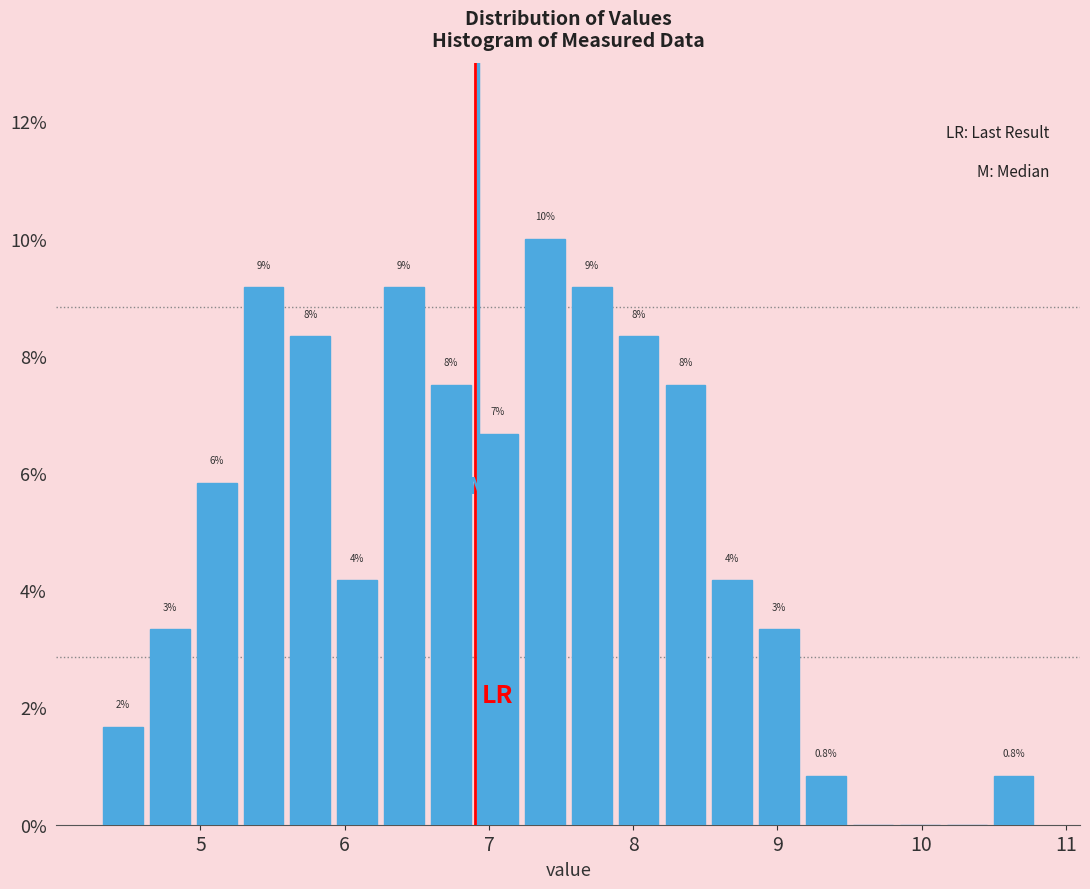

Read against the x-axis, roughly where is the centre of the tallest bar?

7.4